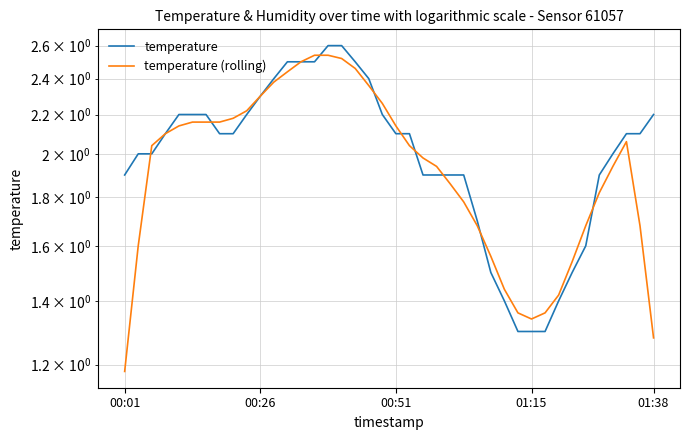

The value of temperature (rolling) at 9 is 2.2. True or false?

True